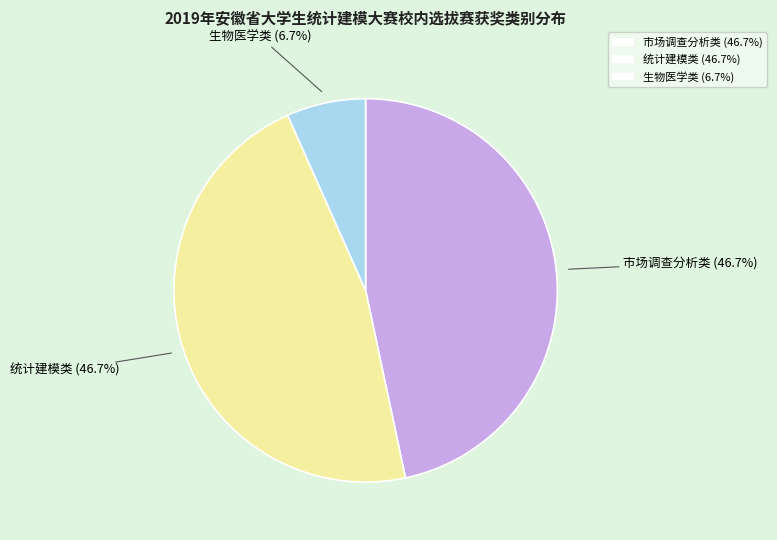

What percentage is NOT represented by 市场调查分析类 (46.7%)?

53.3%